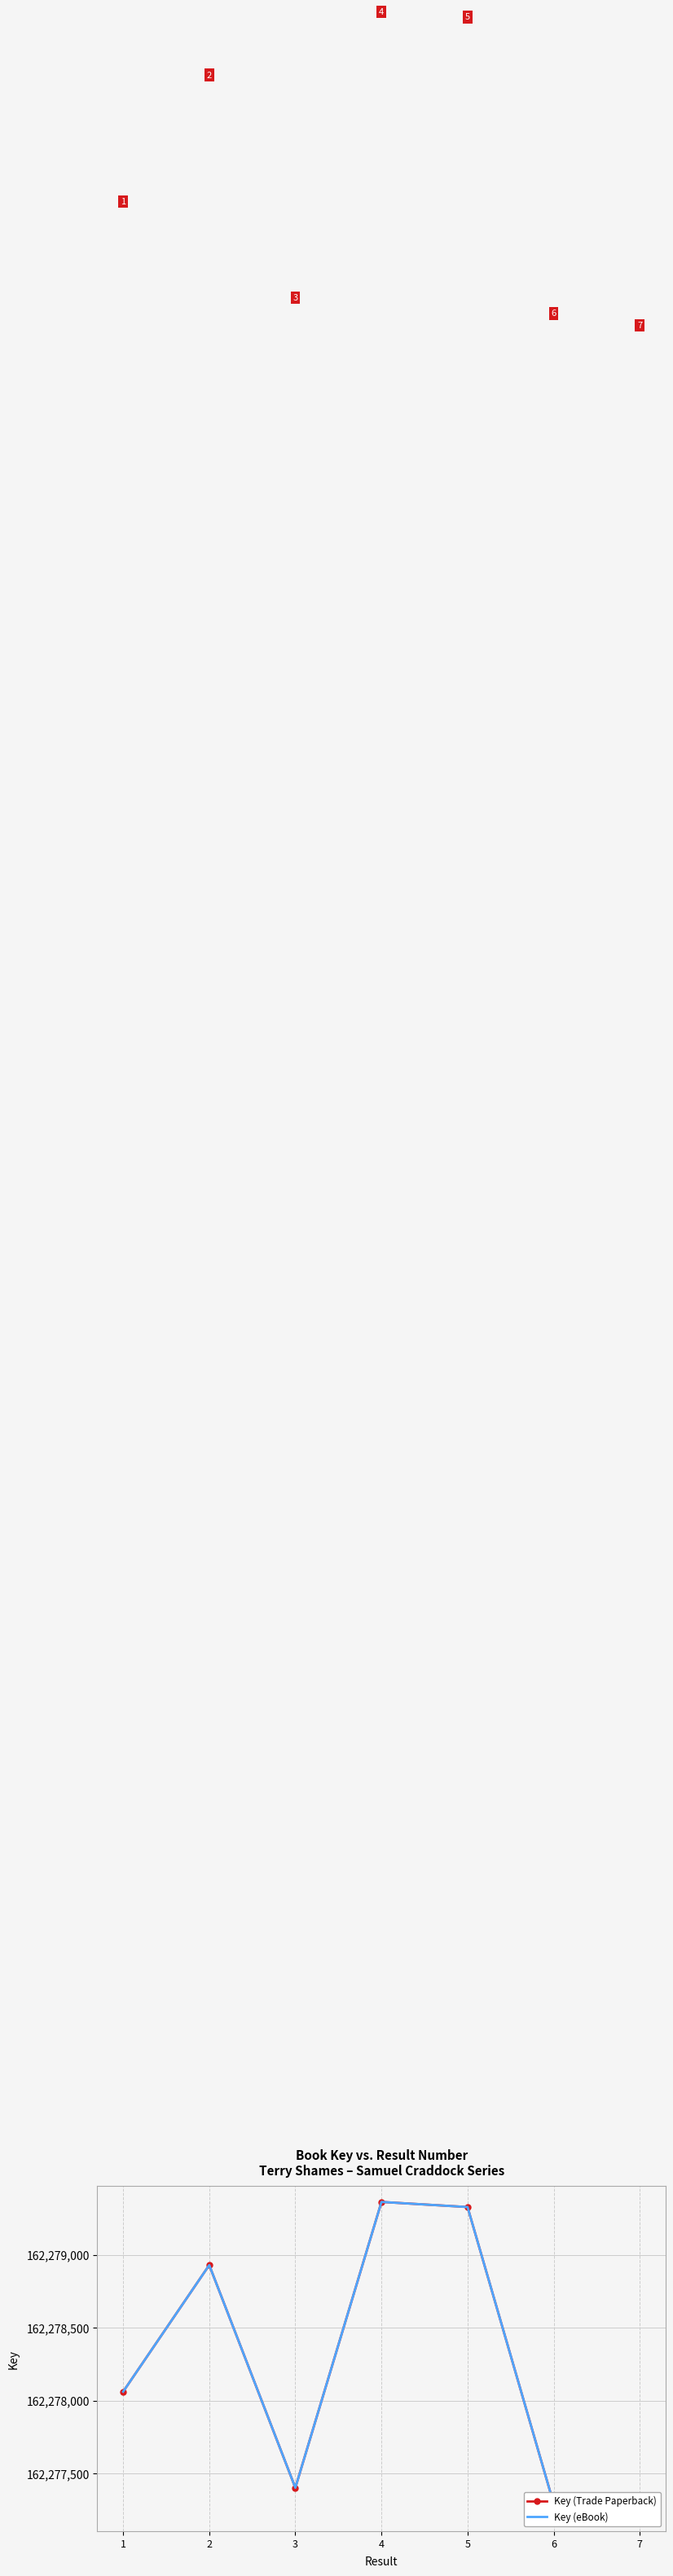

What is the total value across all series at 3?

324554806